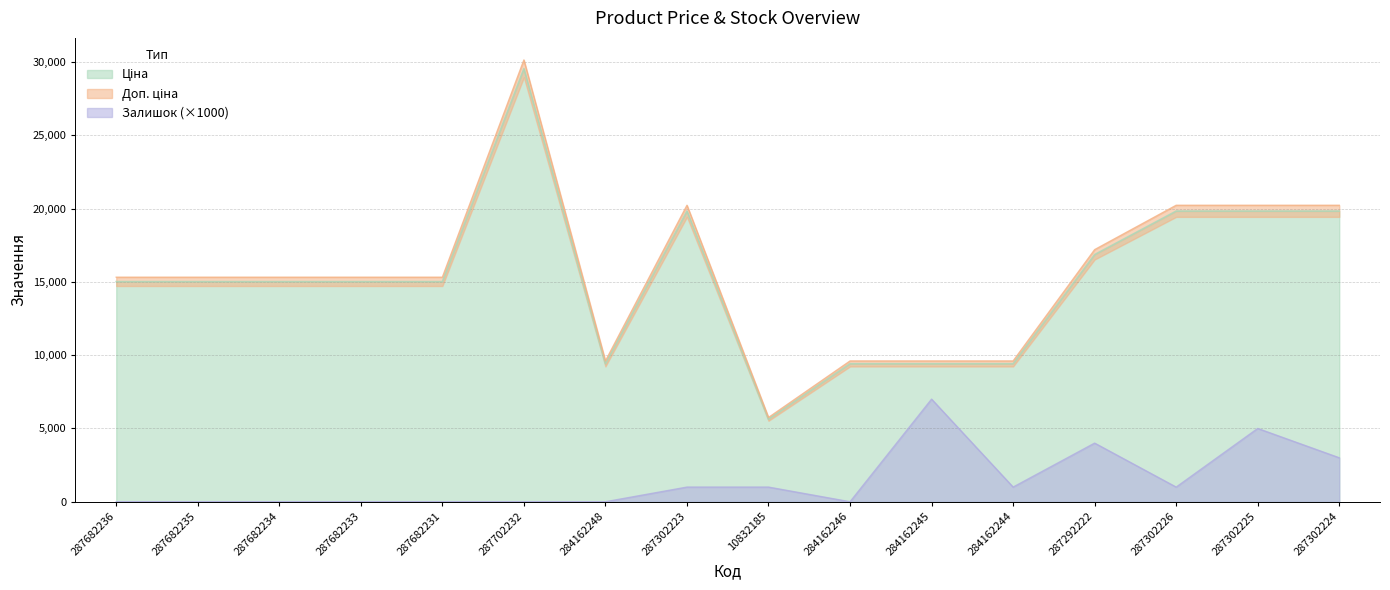

At which label does Залишок first exceed 1000?

284162245